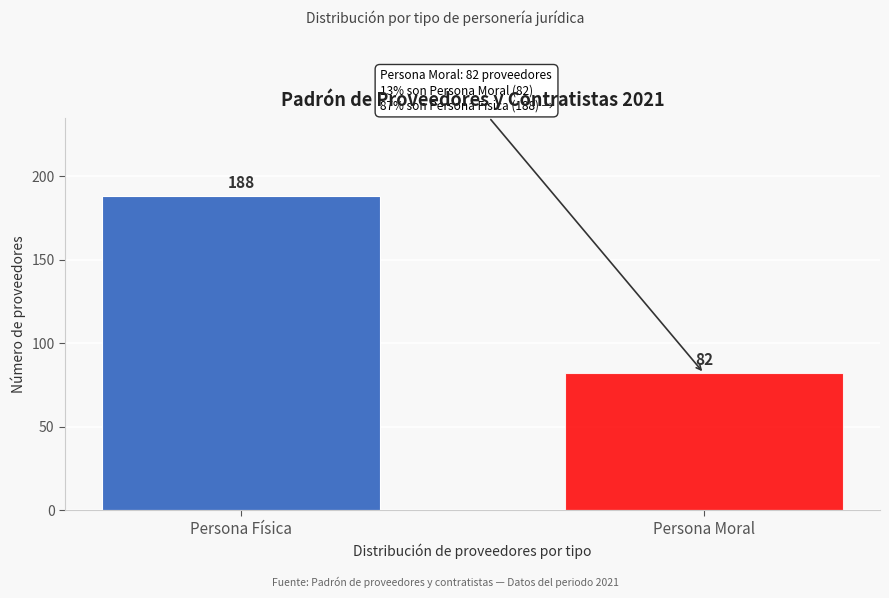

Reading left to right, transcribe all the data shown in this chart.

Persona Física=188	Persona Moral=82